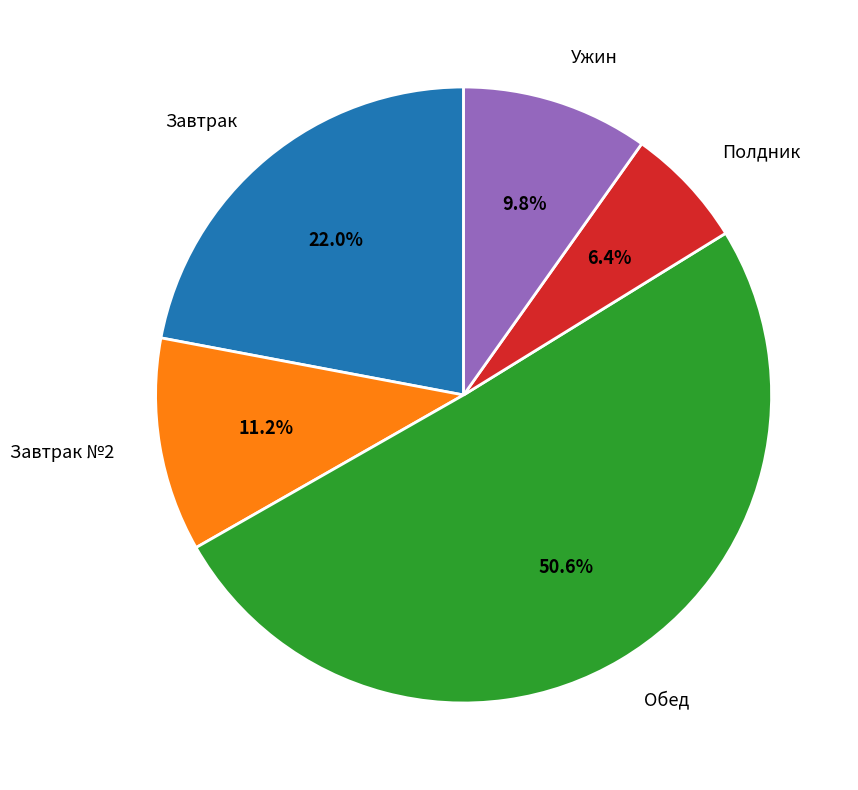

Rank the categories by value from lowest to highest.

Полдник, Ужин, Завтрак №2, Завтрак, Обед